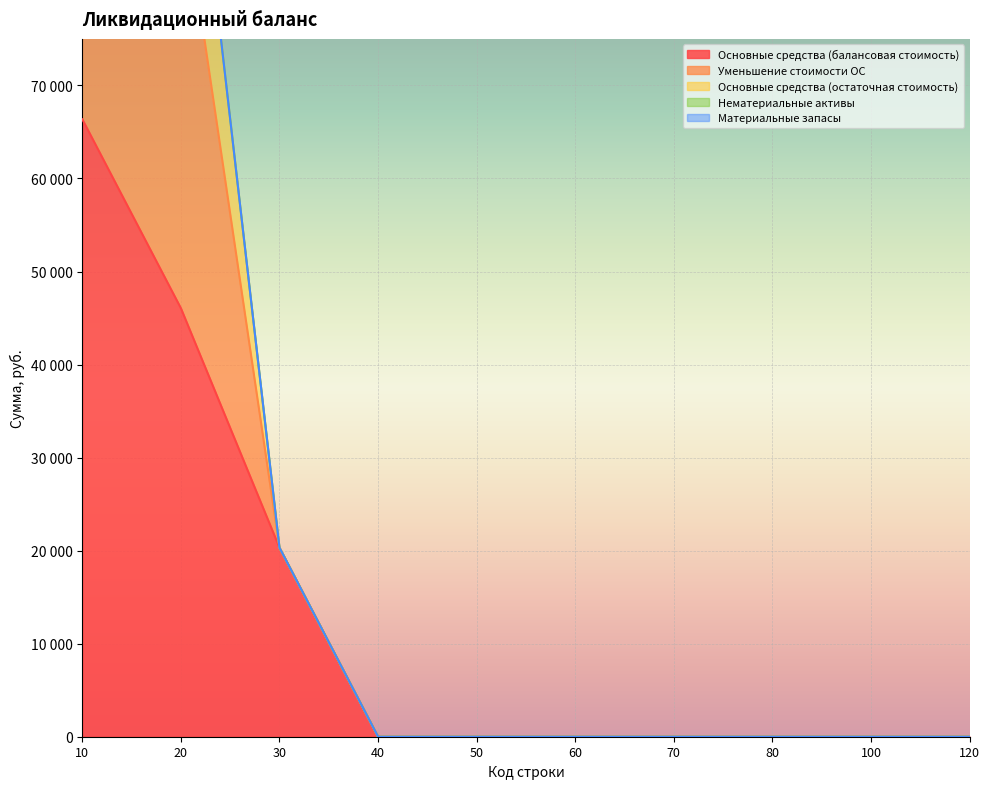

What is the difference between the second highest and second lowest values in the Основные средства (остаточная стоимость) series?

112399